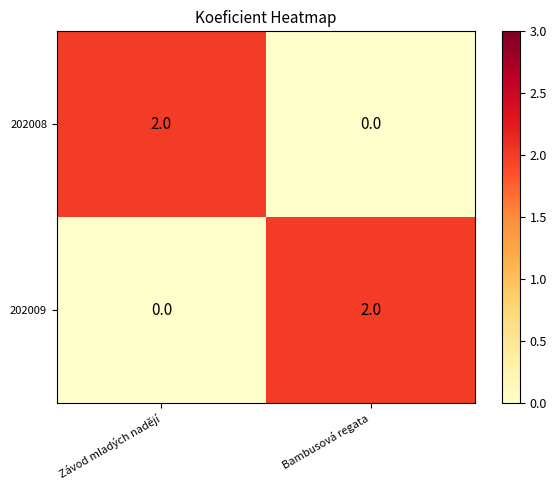

At which label is 202009 closest to 1?

Závod mladých nadějí